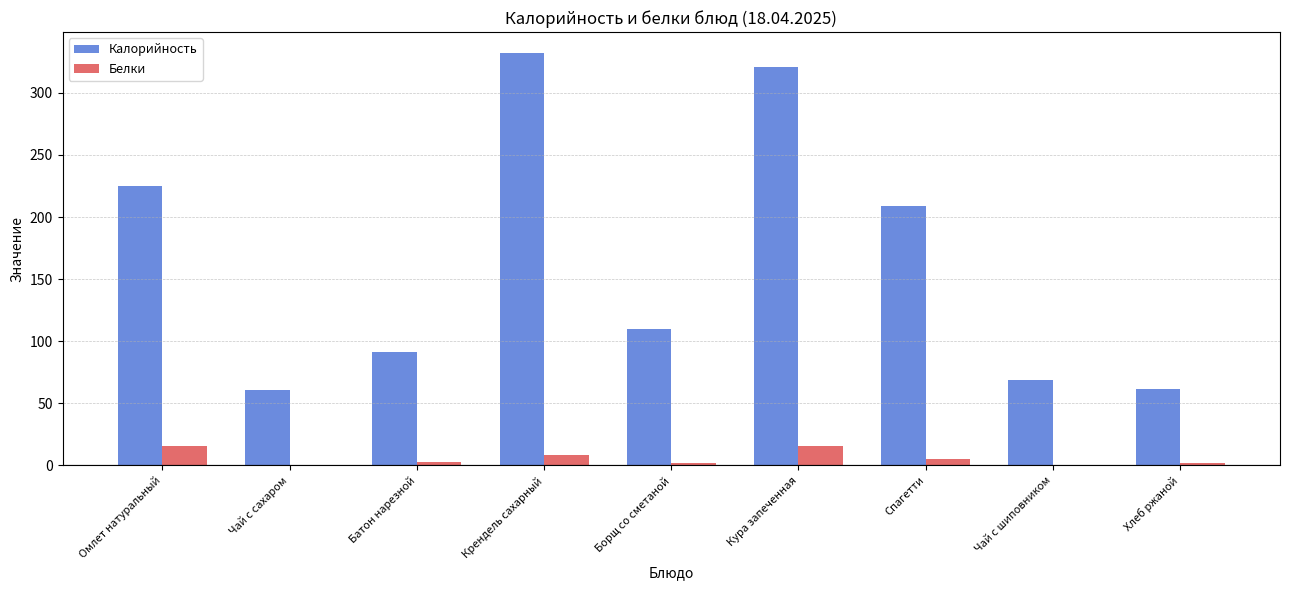

What is the average value of the Калорийность series?

164.4